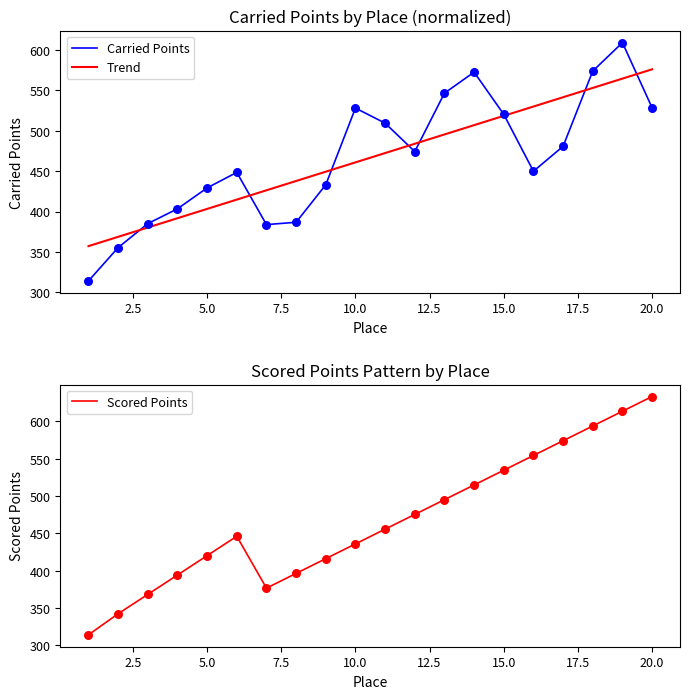

What is the total value across all series at 14?

1087.6